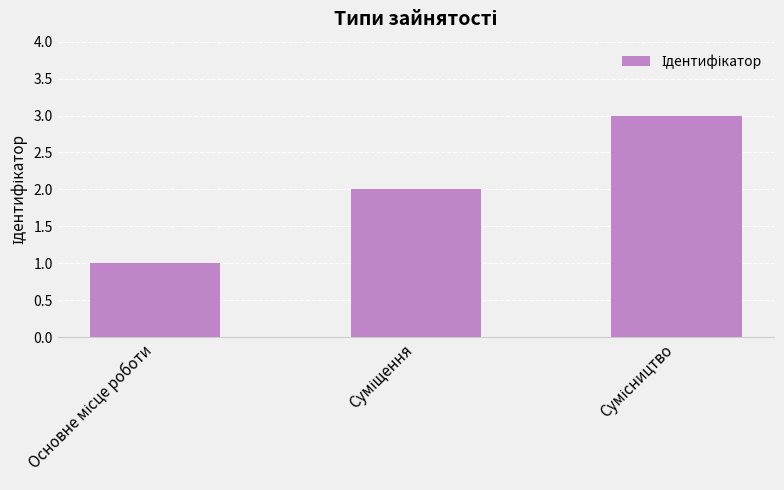

Are the bars horizontal?

No